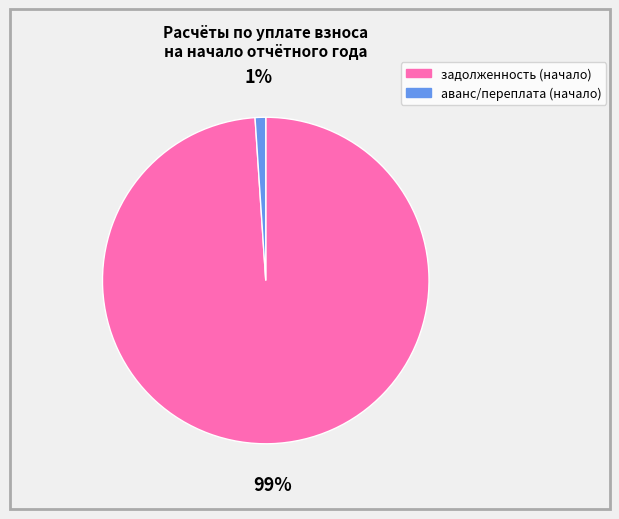

Which category has the biggest portion of the pie?

задолженность (начало)